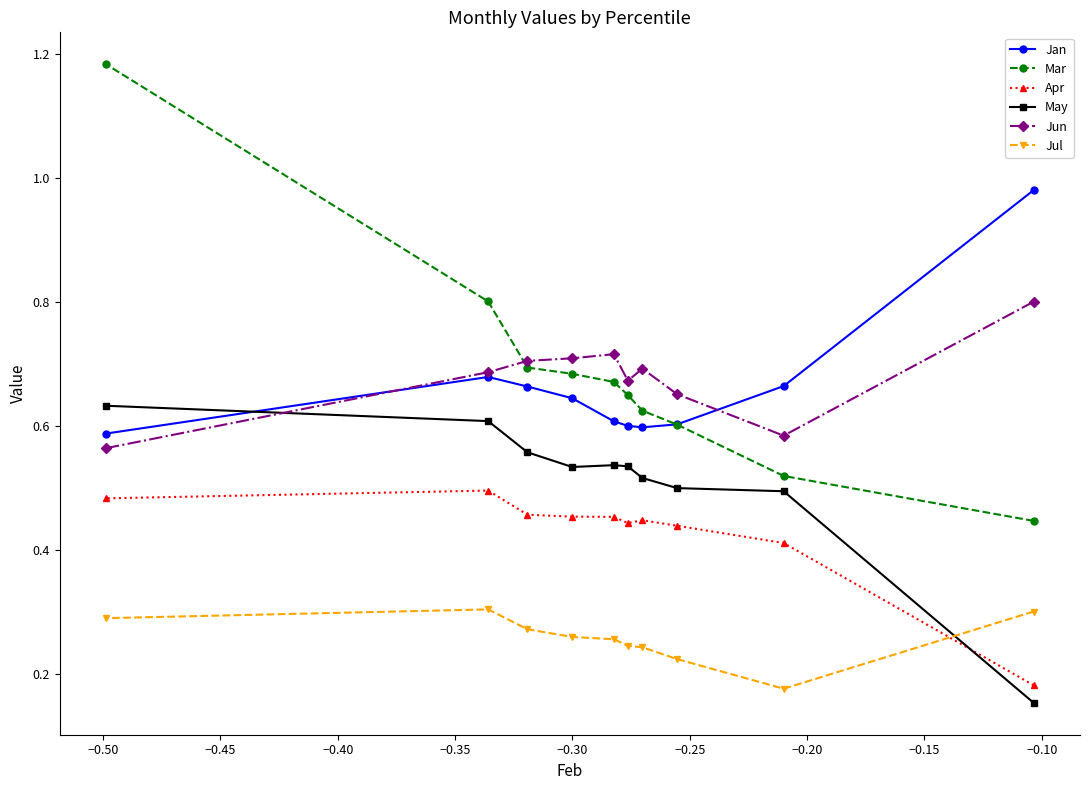

List the series in order of their peak value, highest first.

Mar, Jan, Jun, May, Apr, Jul